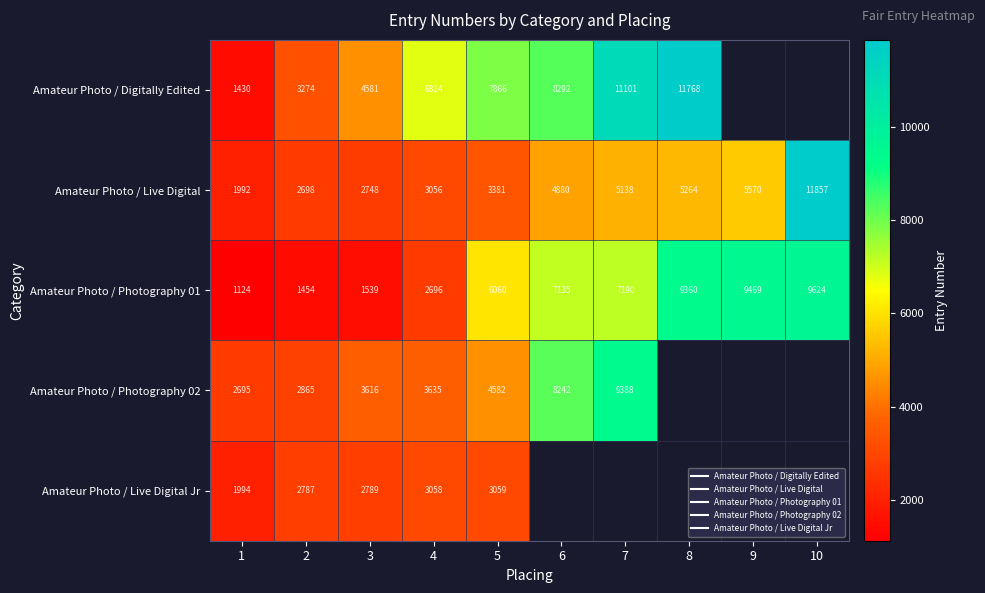

The value of Amateur Photo / Photography 01 at 4 is 3615.6. True or false?

False